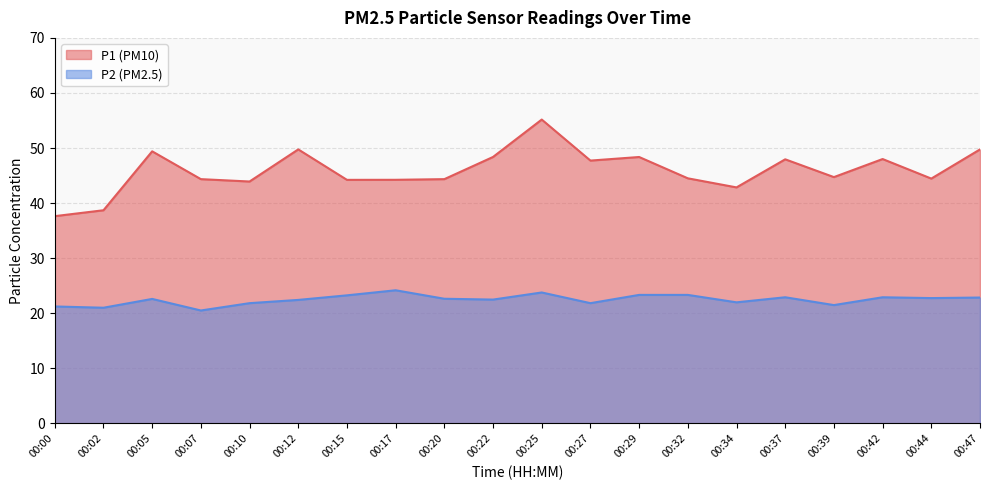

What is the value of the P2 point at the 10th from the left?

22.5